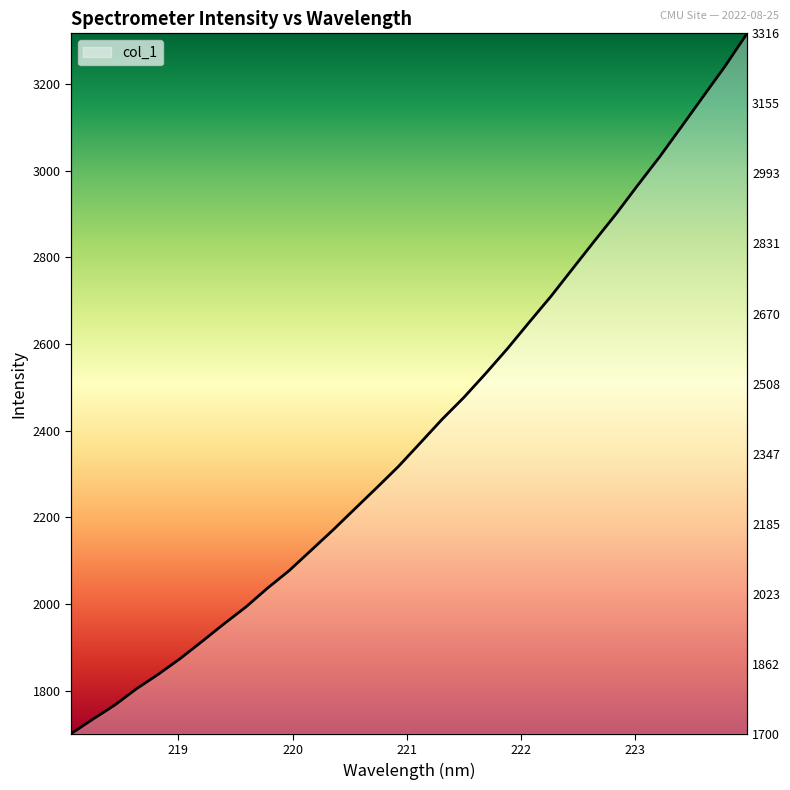

What is the change in value from 218.0596 to 219.7801?

+336.0